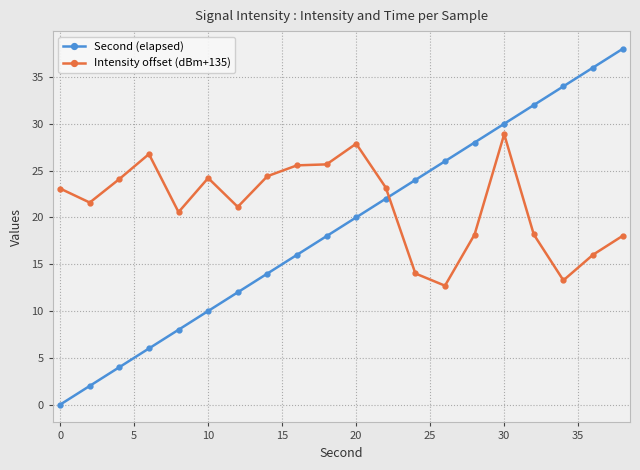

What is the value of the Second (elapsed) point at the 13th from the left?

24.0